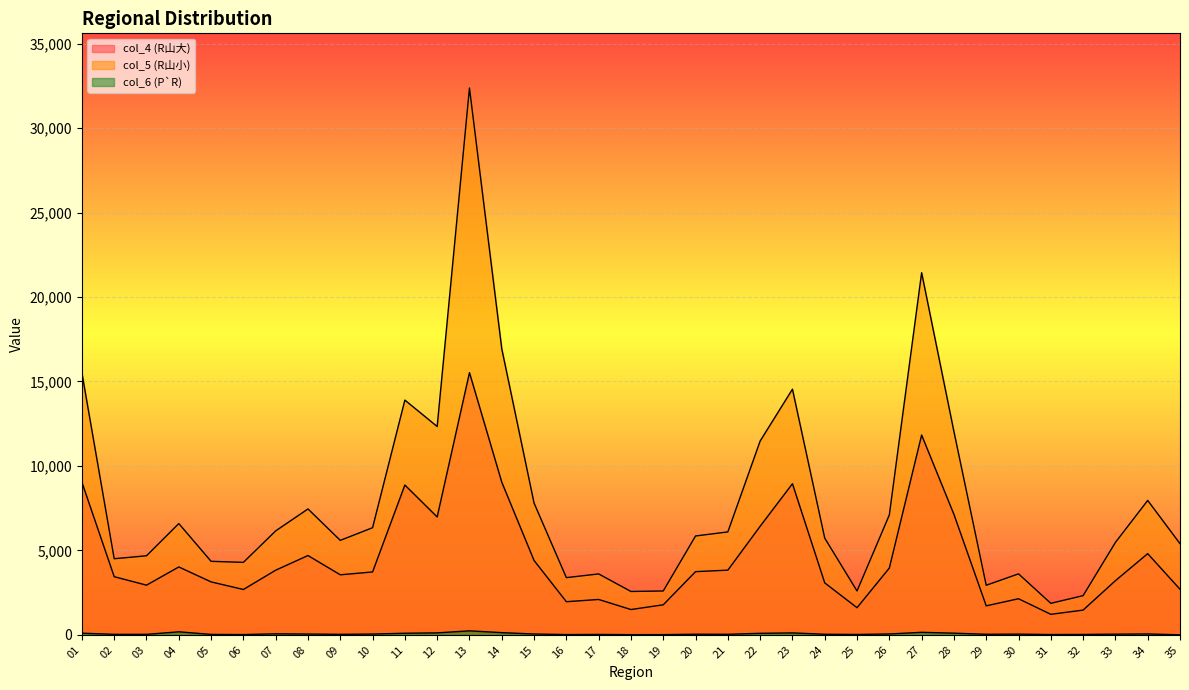

Where is col_6 (P`R) nearest to the value 117?

12